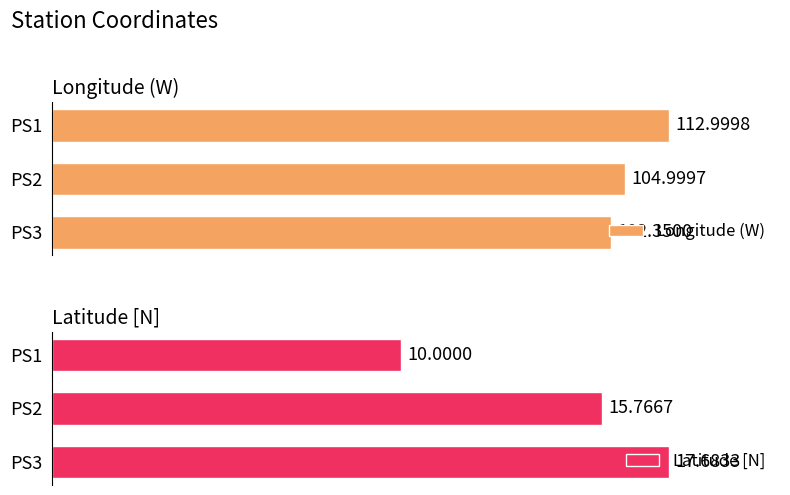

List the labels in order of Latitude [N] value, smallest first.

PS1, PS2, PS3